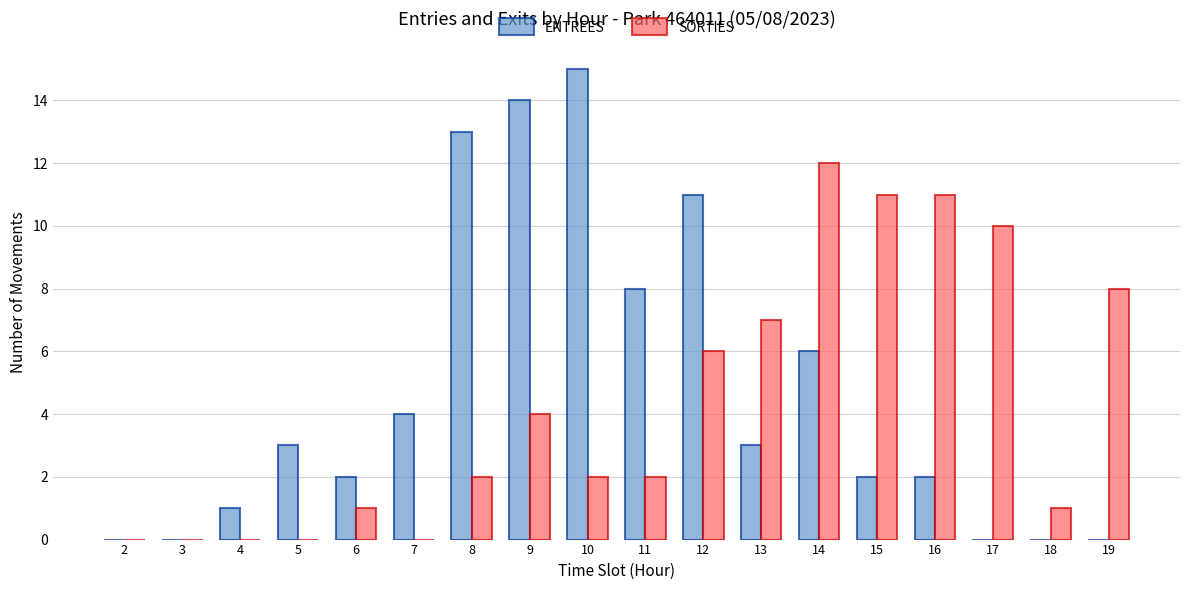

Between 17 and 19, which series saw the biggest shift?

SORTIES